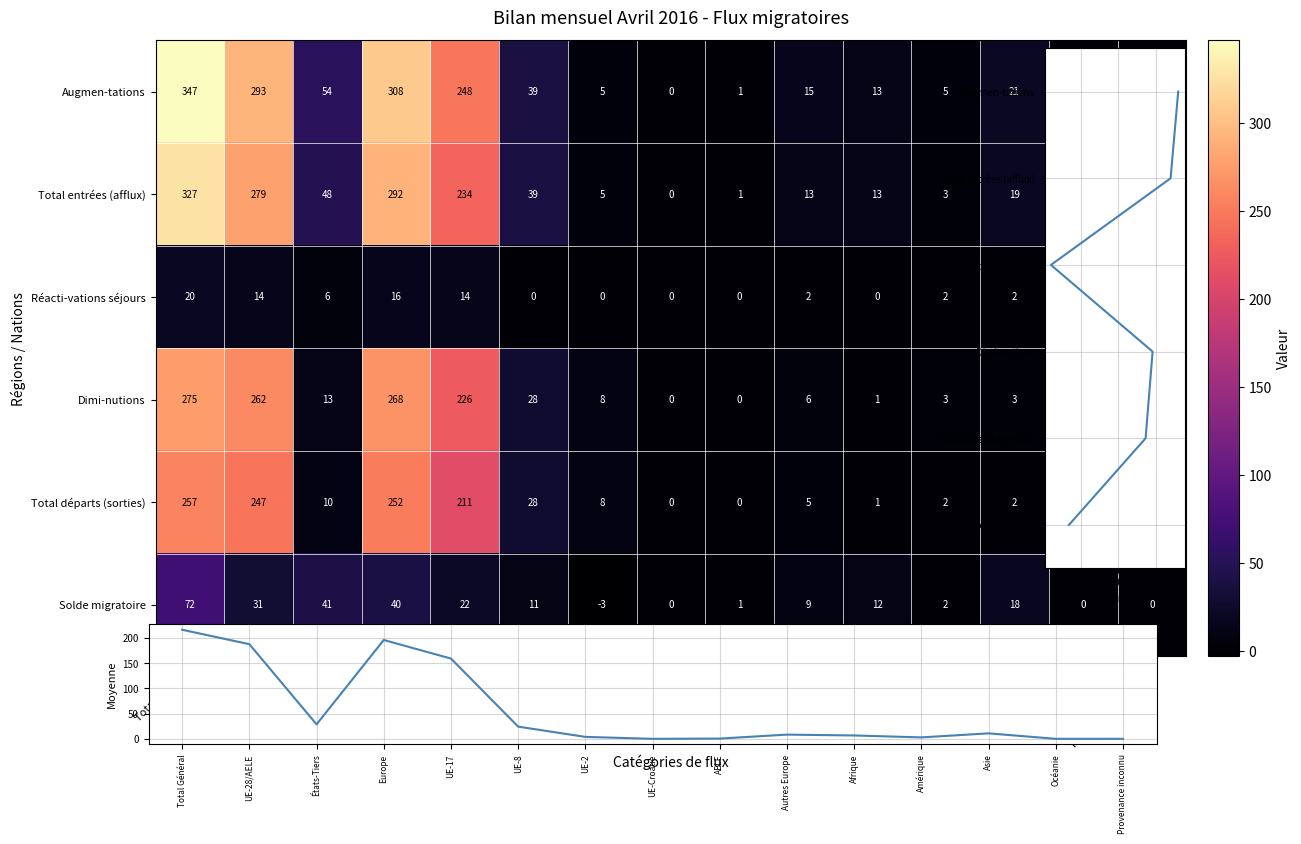

Reading left to right, list all the values displayed in this chart.

Augmen-tations: Total Général=347	UE-28/AELE=293	États-Tiers=54	Europe=308	UE-17=248	UE-8=39	UE-2=5	UE-Croatie=0	AELE=1	Autres Europe=15	Afrique=13	Amérique=5	Asie=21	Océanie=0	Provenance inconnu=0
Total entrées (afflux): Total Général=327	UE-28/AELE=279	États-Tiers=48	Europe=292	UE-17=234	UE-8=39	UE-2=5	UE-Croatie=0	AELE=1	Autres Europe=13	Afrique=13	Amérique=3	Asie=19	Océanie=0	Provenance inconnu=0
Réacti-vations séjours: Total Général=20	UE-28/AELE=14	États-Tiers=6	Europe=16	UE-17=14	UE-8=0	UE-2=0	UE-Croatie=0	AELE=0	Autres Europe=2	Afrique=0	Amérique=2	Asie=2	Océanie=0	Provenance inconnu=0
Dimi-nutions: Total Général=275	UE-28/AELE=262	États-Tiers=13	Europe=268	UE-17=226	UE-8=28	UE-2=8	UE-Croatie=0	AELE=0	Autres Europe=6	Afrique=1	Amérique=3	Asie=3	Océanie=0	Provenance inconnu=0
Total départs (sorties): Total Général=257	UE-28/AELE=247	États-Tiers=10	Europe=252	UE-17=211	UE-8=28	UE-2=8	UE-Croatie=0	AELE=0	Autres Europe=5	Afrique=1	Amérique=2	Asie=2	Océanie=0	Provenance inconnu=0
Solde migratoire: Total Général=72	UE-28/AELE=31	États-Tiers=41	Europe=40	UE-17=22	UE-8=11	UE-2=-3	UE-Croatie=0	AELE=1	Autres Europe=9	Afrique=12	Amérique=2	Asie=18	Océanie=0	Provenance inconnu=0